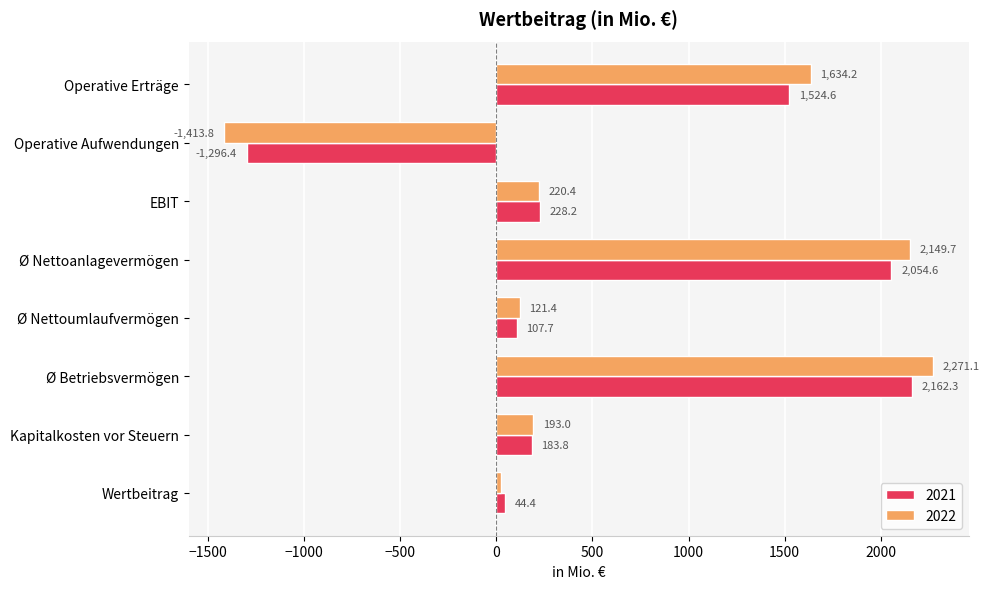

List the series in order of their overall mean, lowest first.

2021, 2022